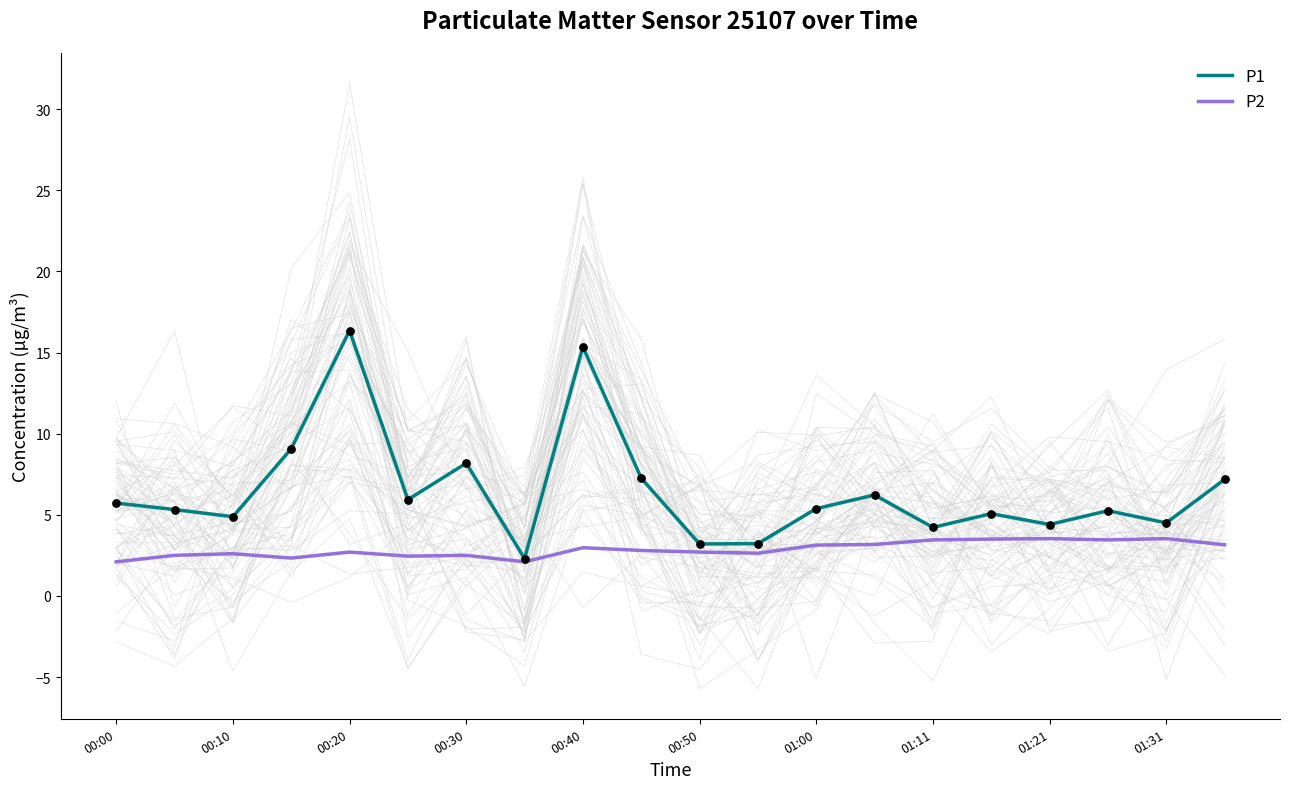

Which series reaches the minimum Y coordinate?

P2